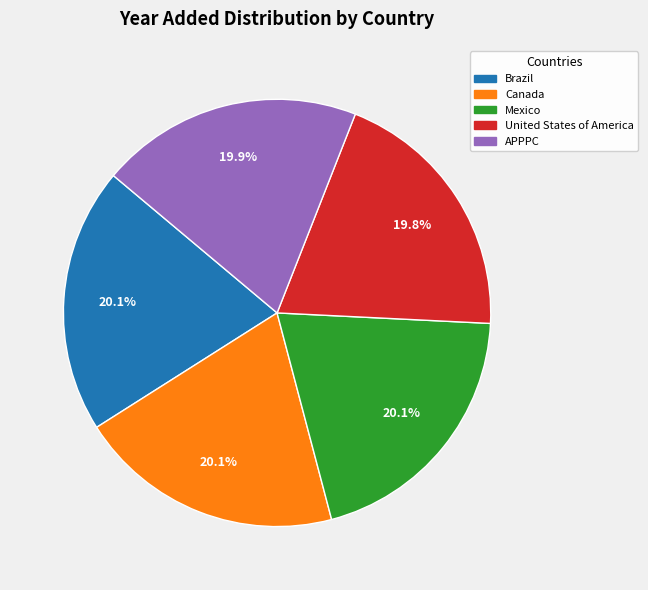

Does any single category account for the majority?

No